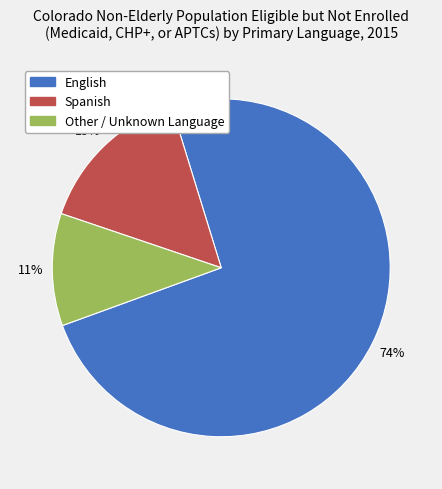

Does Other / Unknown Language account for over 50% of the chart?

No